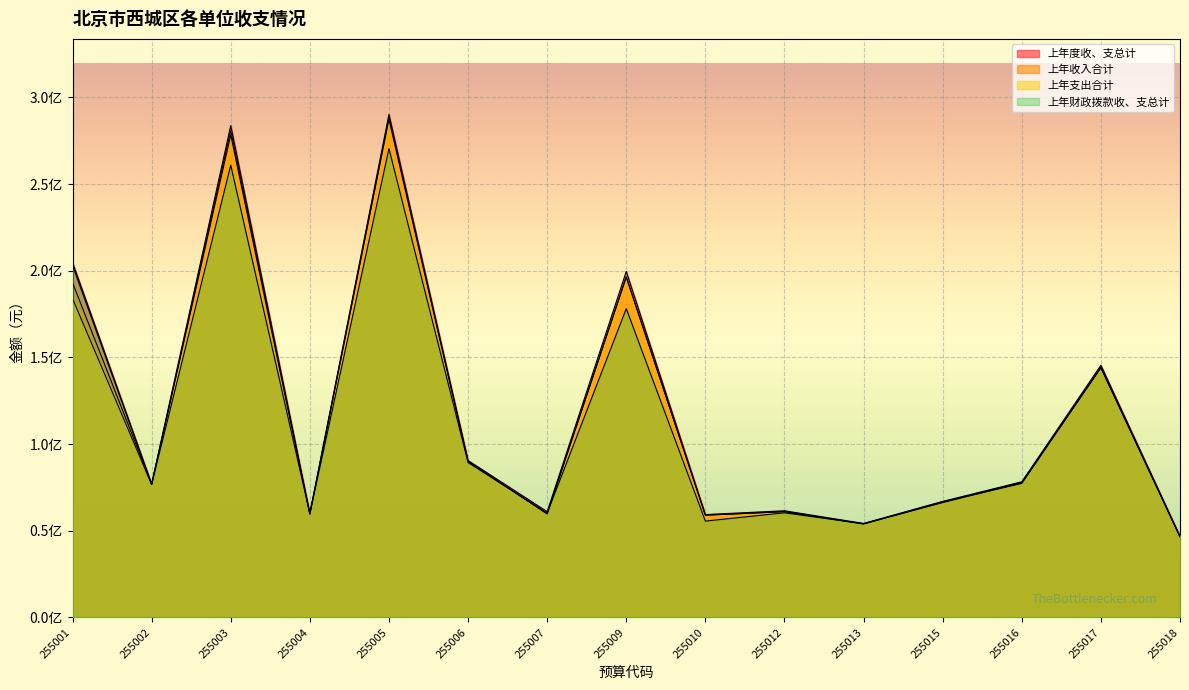

At 255002, list the series in order from smallest to largest.

上年支出合计, 上年收入合计, 上年财政拨款收、支总计, 上年度收、支总计